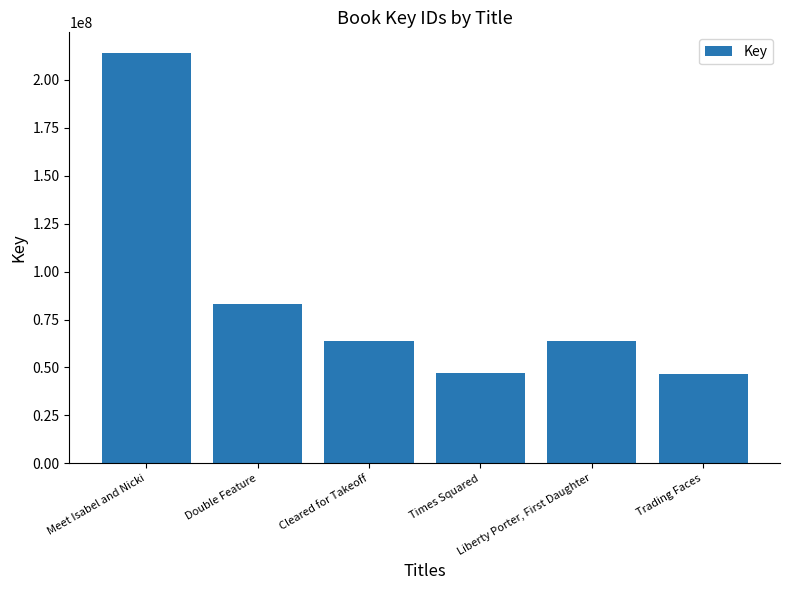

At which label does the data first exceed 63746735?

Meet Isabel and Nicki